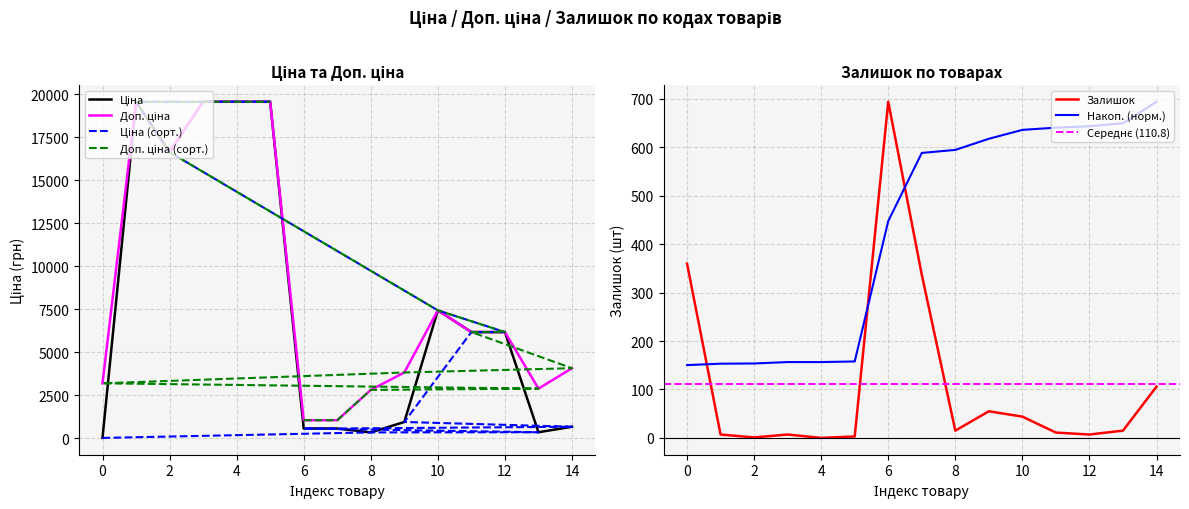

Is it true that Накоп. (норм.) equals 150.3 at 0?

True